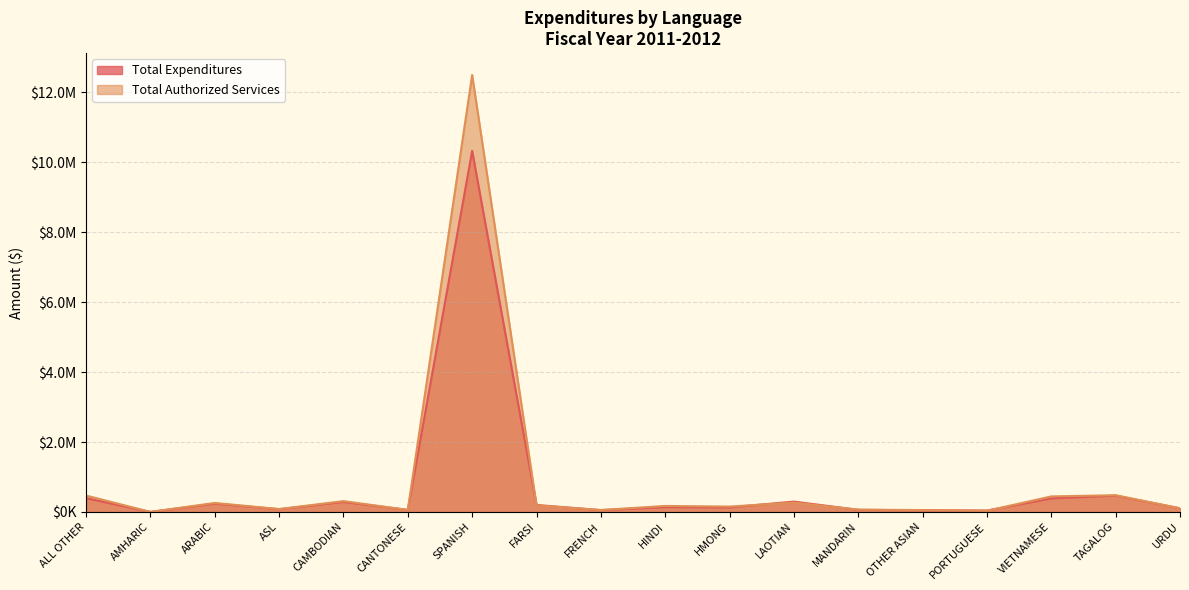

At how many categories does at least one series exceed 10775900?

1